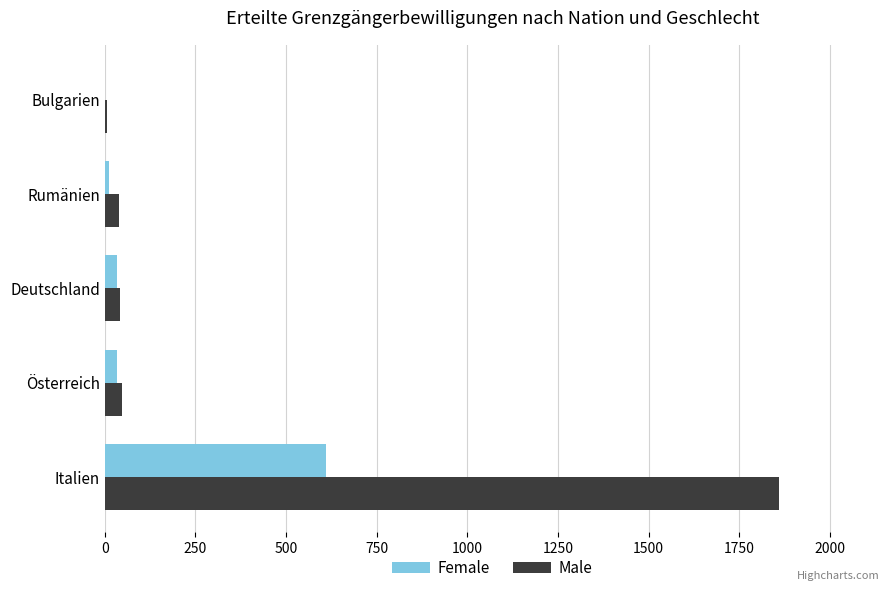

True or false: Male has a value of 1859 at Italien.

True